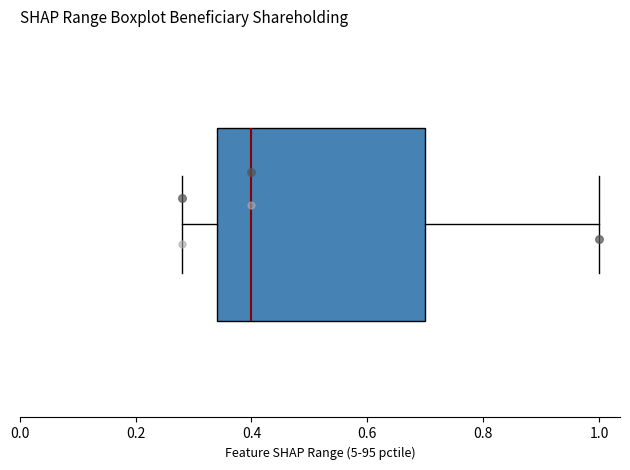

Transcribe this box plot: give where the median line is, the range the box spans, and where the two whiskers end, as read against the x-axis. The values are not printed on the chart, so give them approximately, as read against the axis.

median 0.40, box 0.34 to 0.70, whiskers 0.28 to 1.00